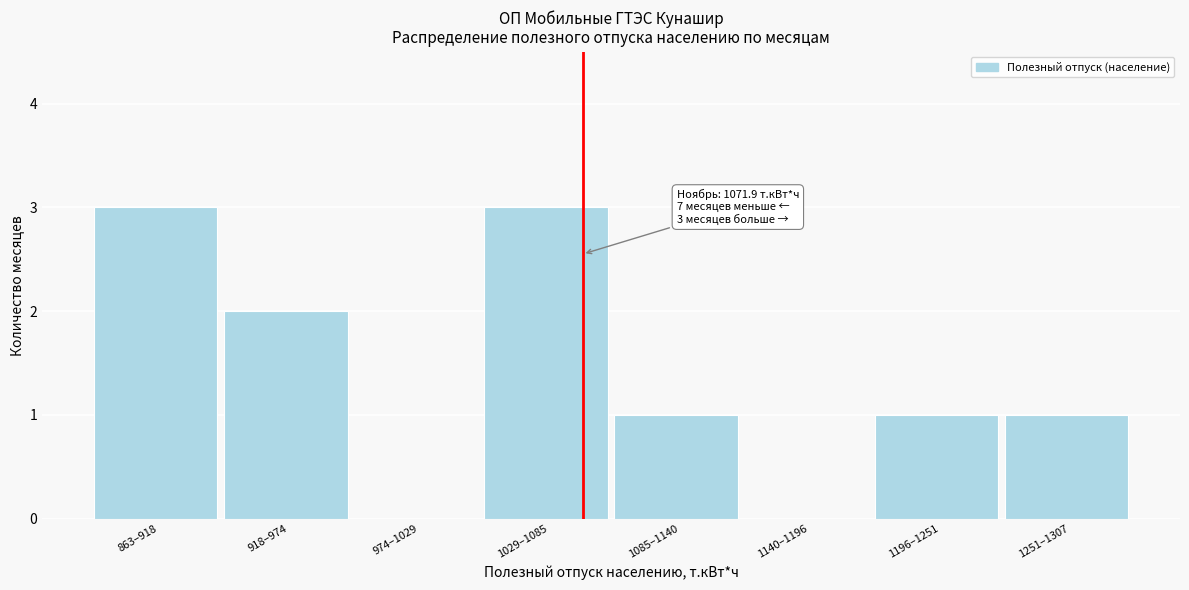

Reading left to right, extract all data points from this chart.

863–918=3	918–974=2	974–1029=0	1029–1085=3	1085–1140=1	1140–1196=0	1196–1251=1	1251–1307=1